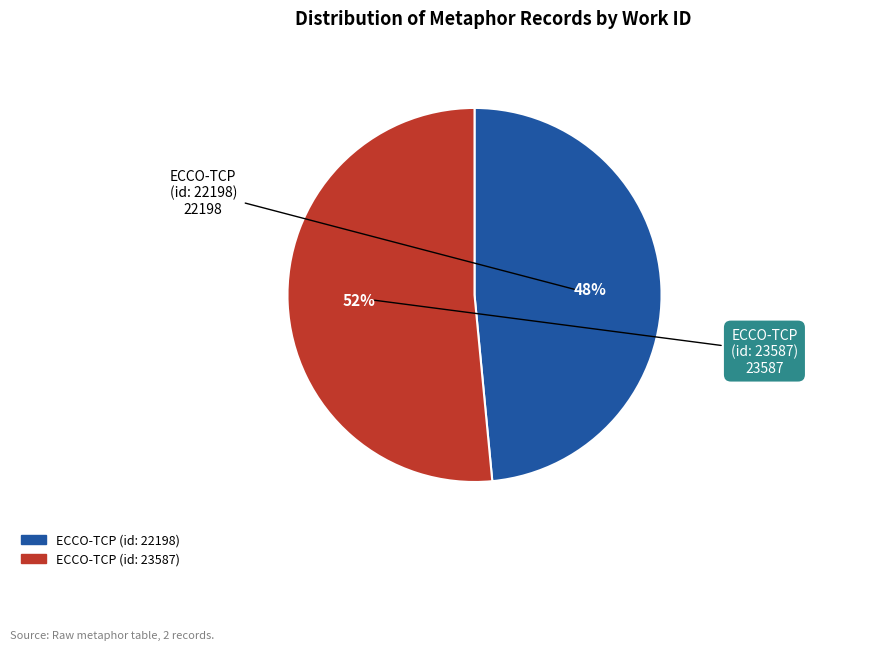

Rank the categories by value from lowest to highest.

ECCO-TCP (id: 22198), ECCO-TCP (id: 23587)